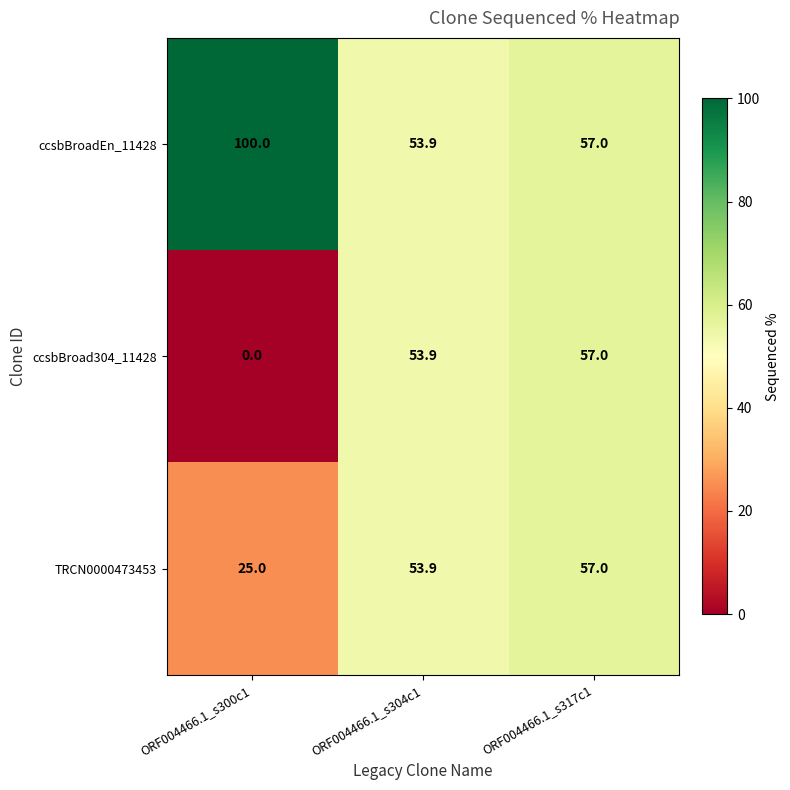

Which label corresponds to the largest value in the chart?

ORF004466.1_s300c1